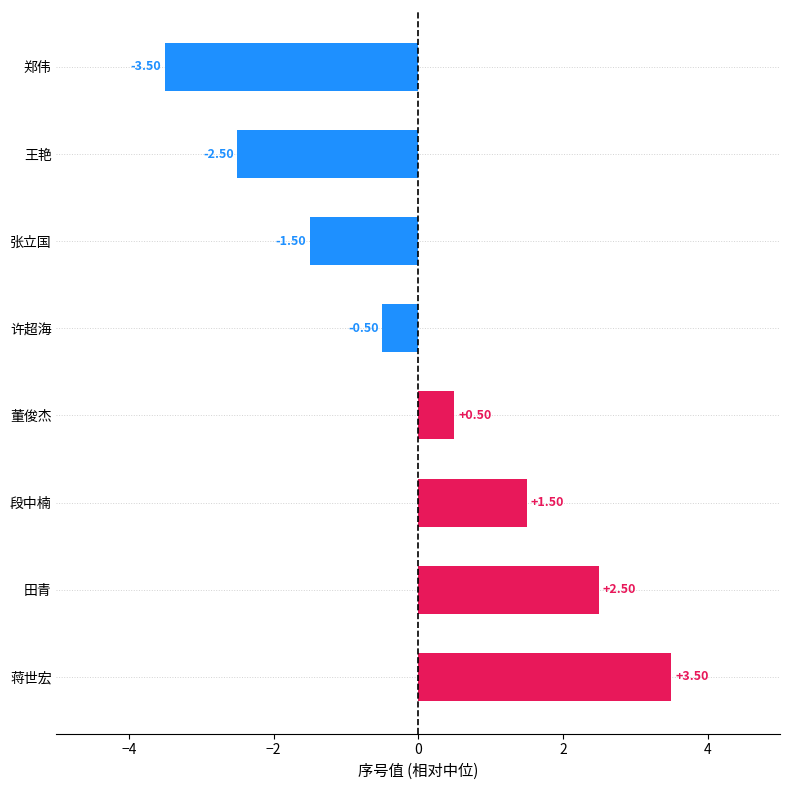

What is the label of the 5th bar from the top?

董俊杰